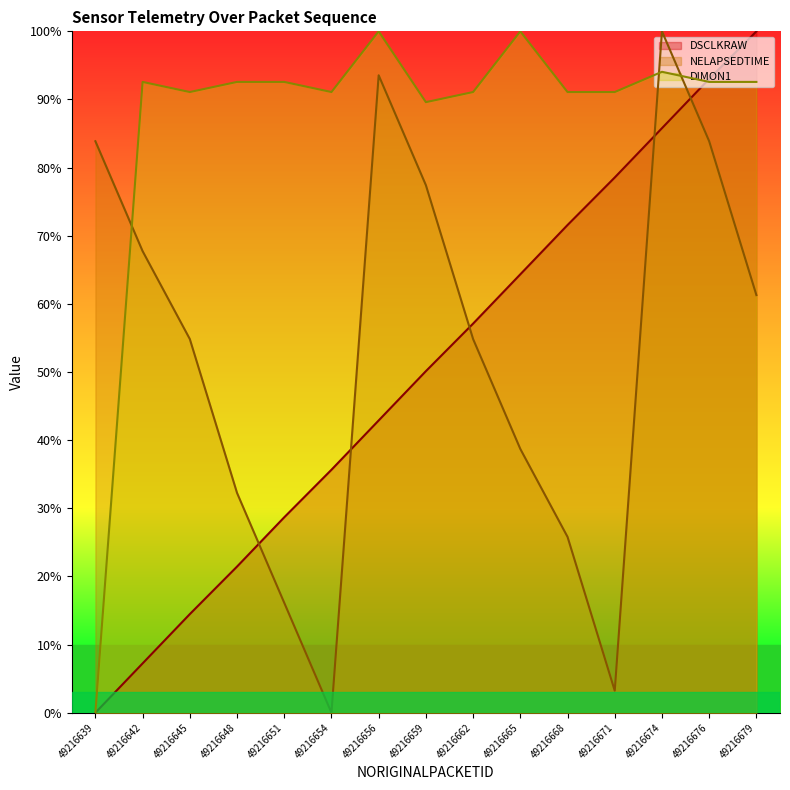

Does the chart display data point markers on the line(s)?

No